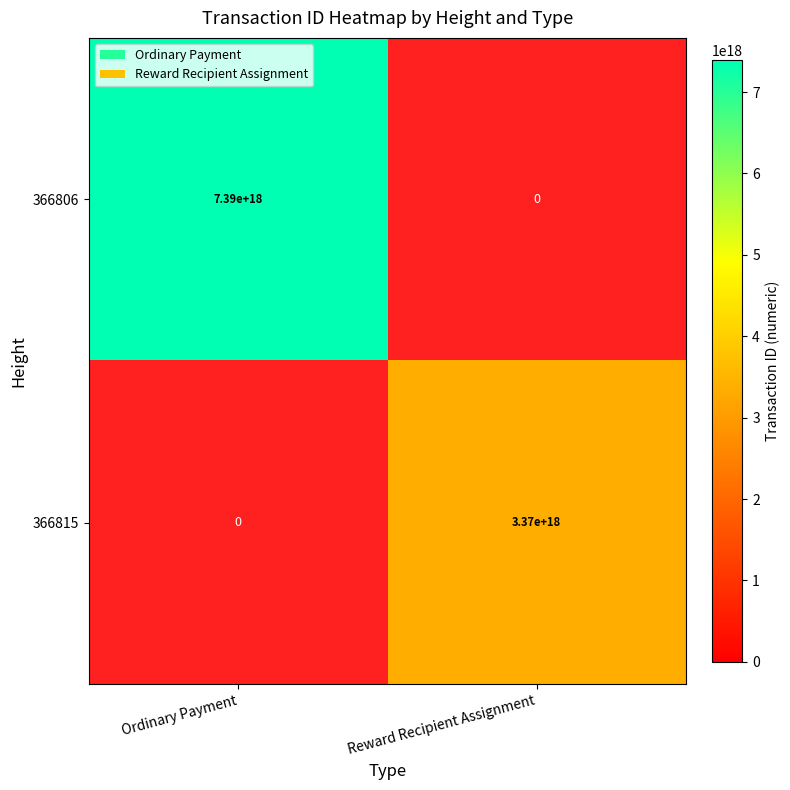

Rank the series by their maximum value, from highest to lowest.

366806, 366815